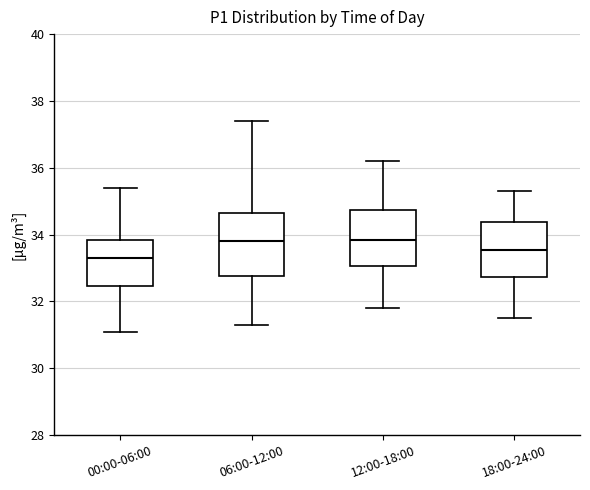

Where does the lower whisker of the box for 18:00-24:00 end on the y-axis? The values are not printed on the chart, so give them approximately, as read against the axis.

31.6